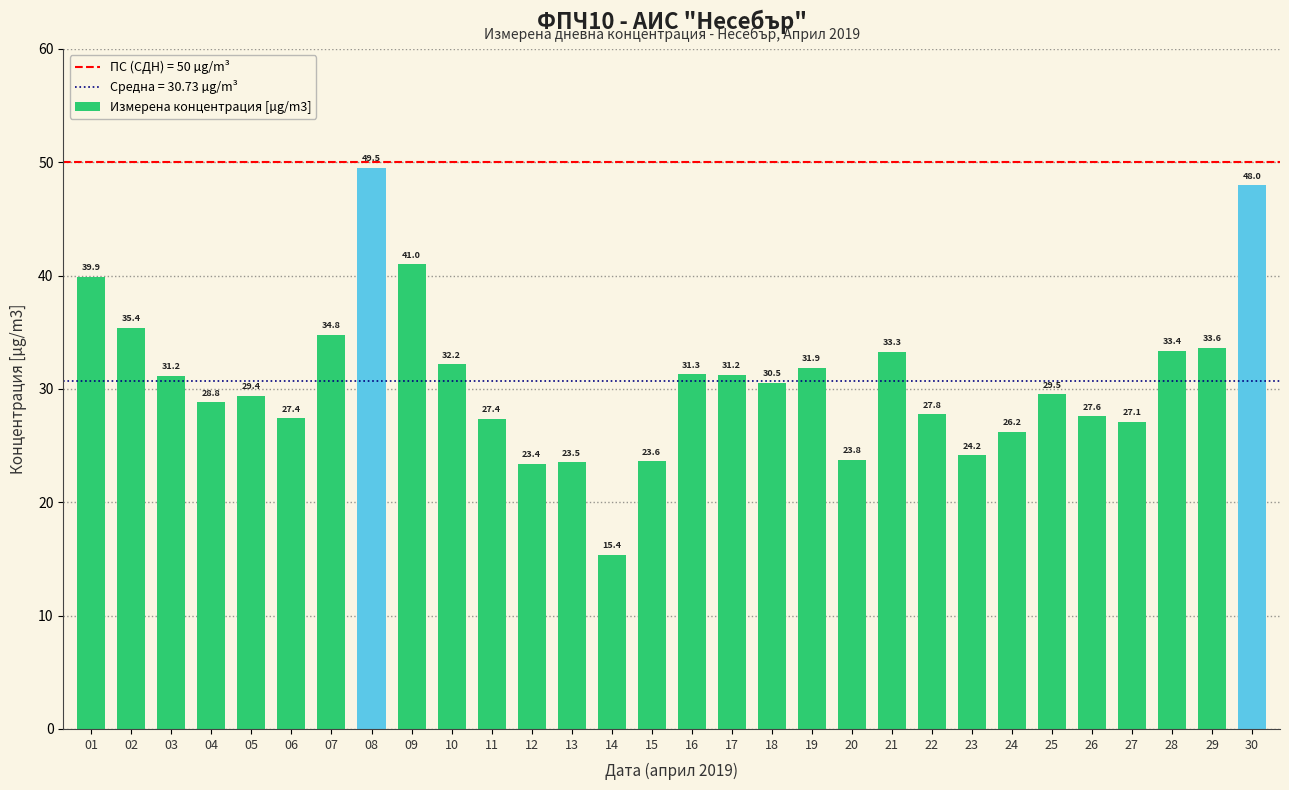

Which label corresponds to the smallest value in the chart?

14